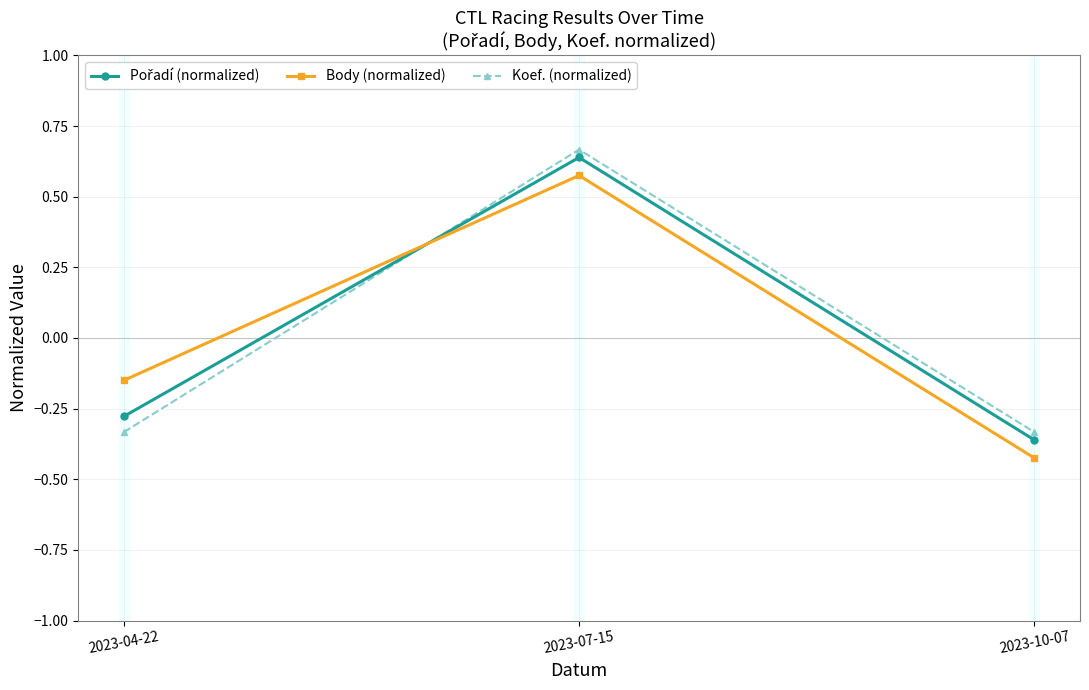

How many distinct data groups are displayed?

3